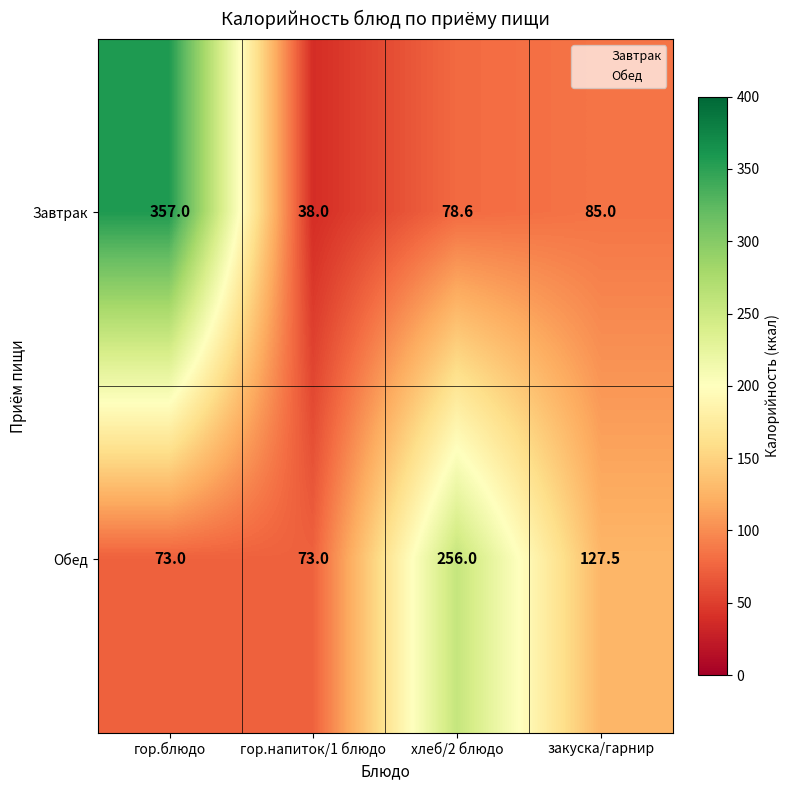

Which category has the highest value in the Обед series?

хлеб/2 блюдо